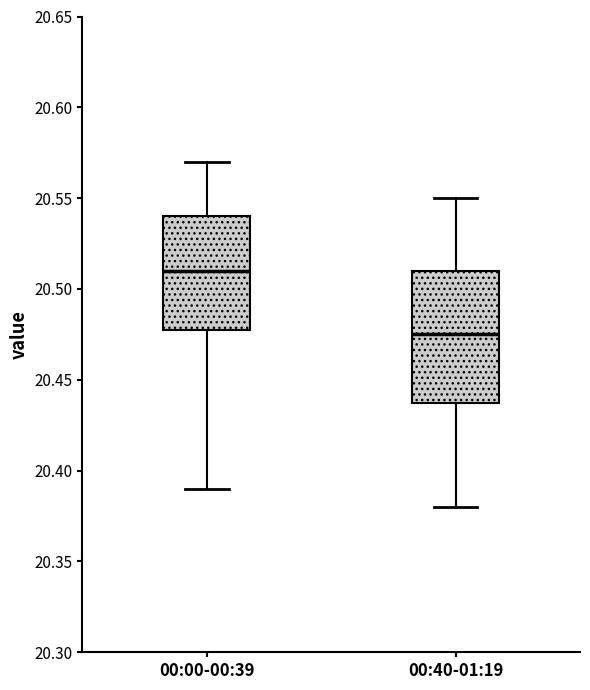

Reading left to right, transcribe this box plot: for each box, give where its median line is, the range the box spans, and where its two whiskers end, as read against the y-axis. The values are not printed on the chart, so give them approximately, as read against the axis.

00:00-00:39: median 20.510, box 20.480 to 20.540, whiskers 20.390 to 20.570
00:40-01:19: median 20.475, box 20.440 to 20.510, whiskers 20.380 to 20.550